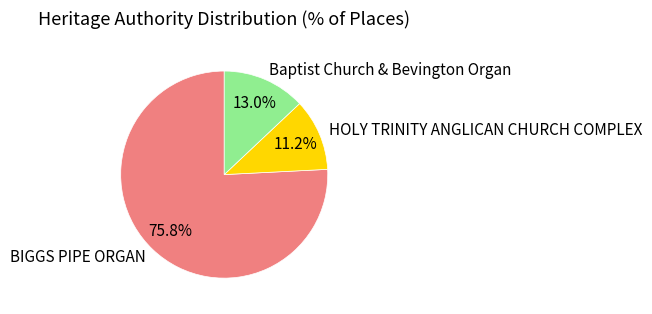

What is the total percentage of HOLY TRINITY ANGLICAN CHURCH COMPLEX and Baptist Church & Bevington Organ?

24.2%